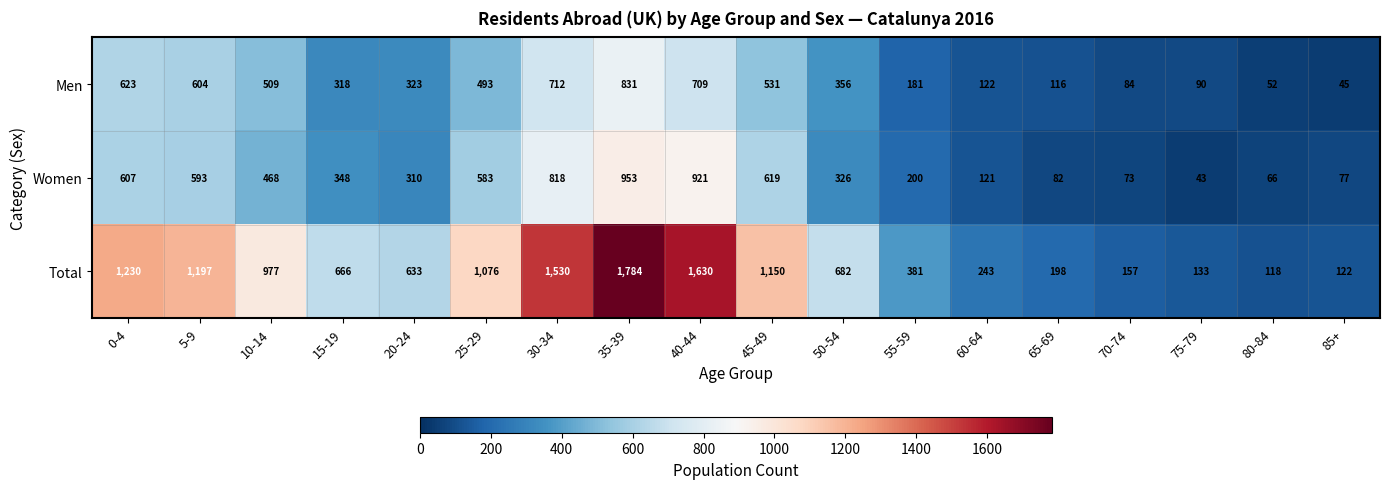

At 65-69, list the series in order from smallest to largest.

Women, Men, Total